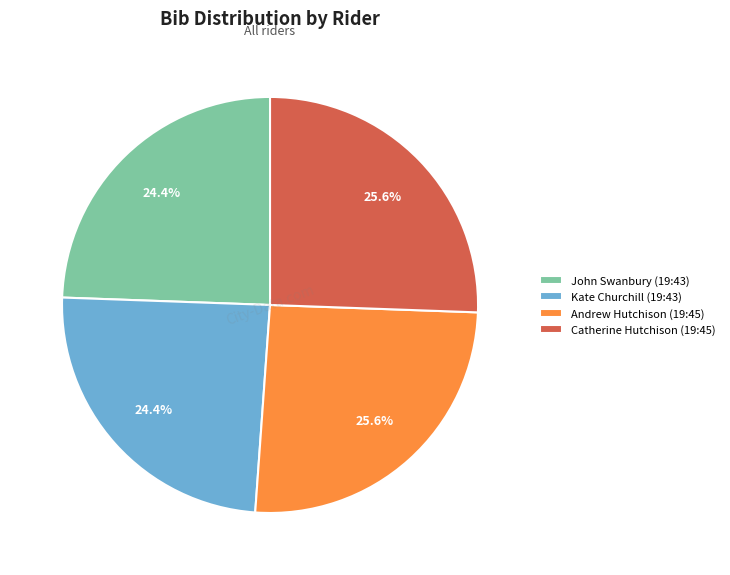

Count the number of slices in the pie.

4